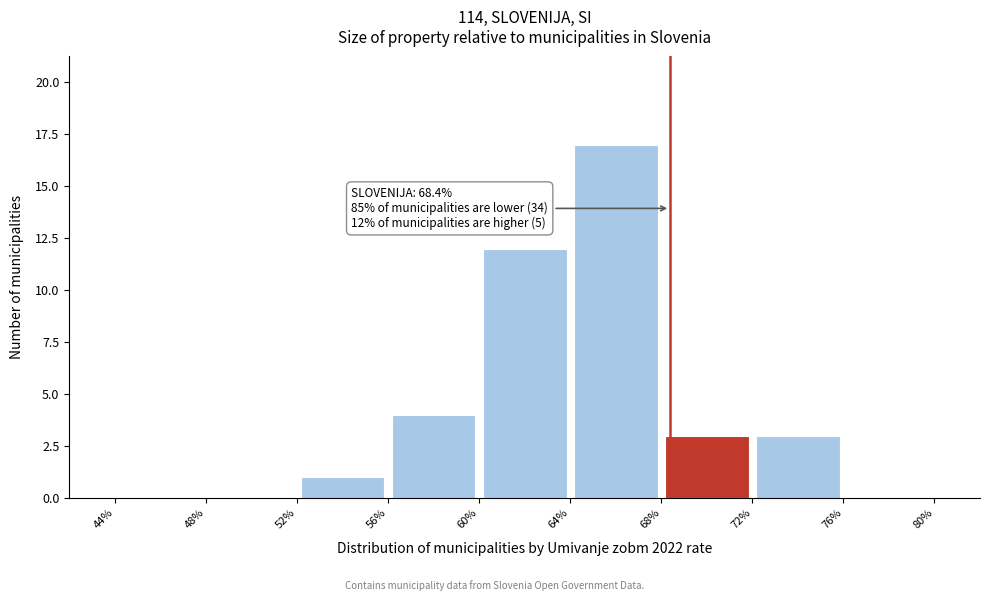

Which range on the x-axis has the tallest bar?

64% to 68%